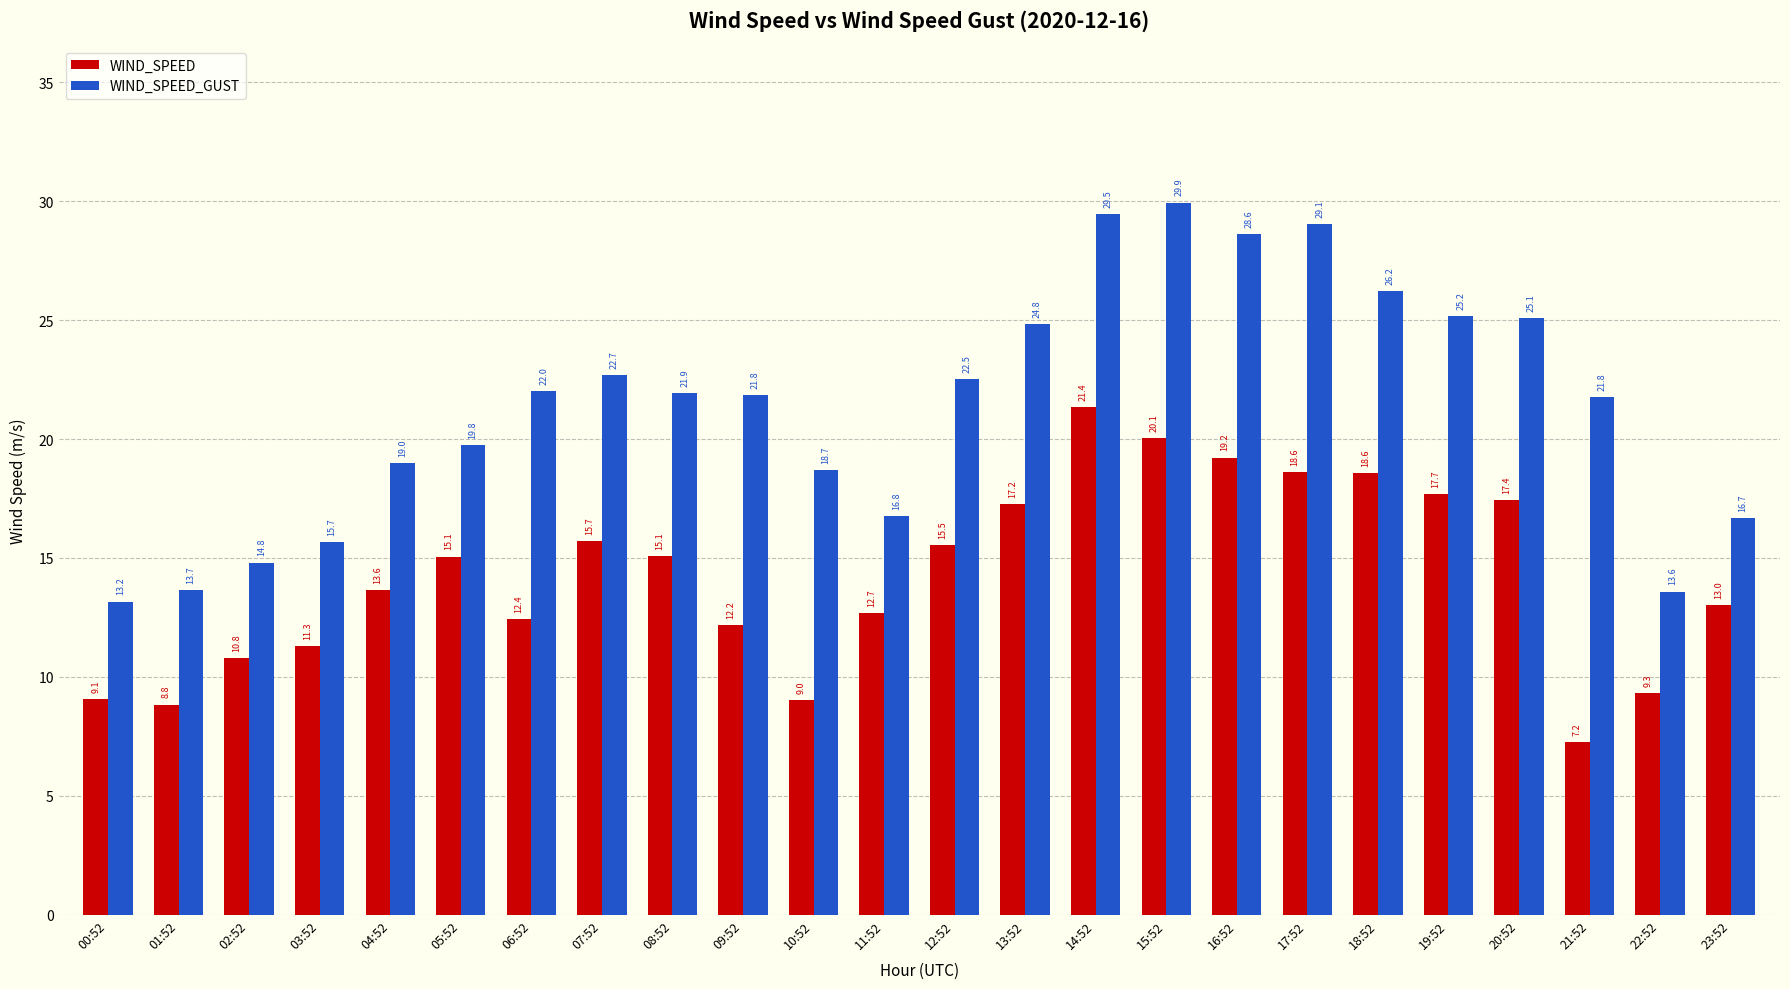

Does the chart contain any negative values?

No